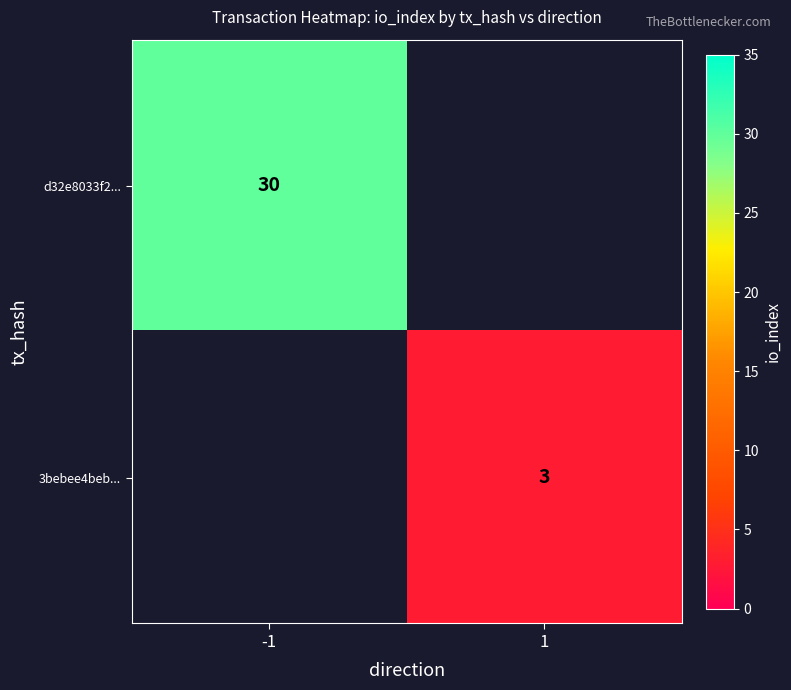

The value of 3bebee4beb... at 1 is 5. True or false?

False